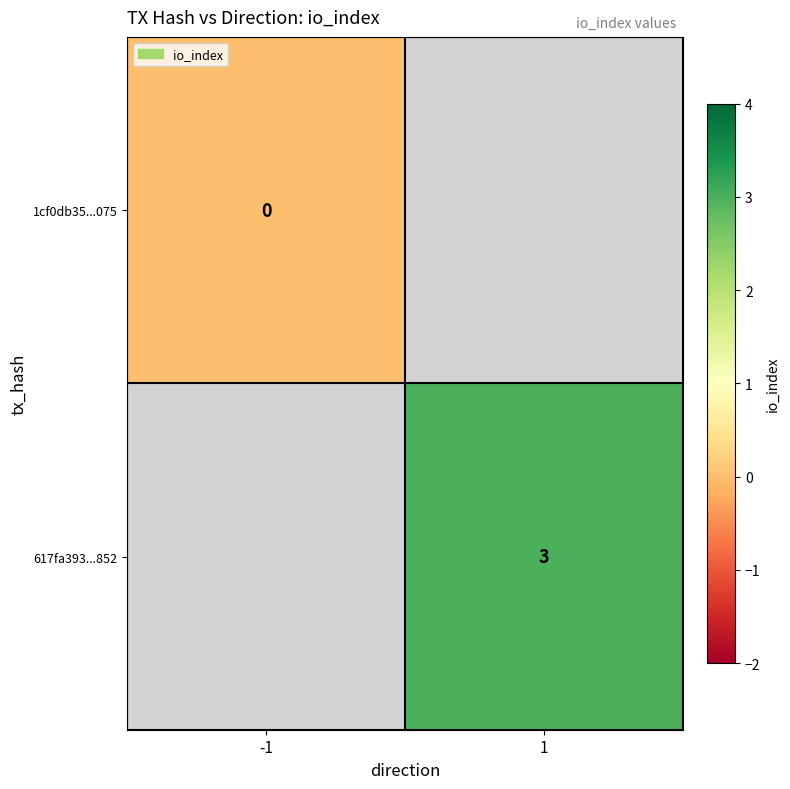

The value of 617fa393...852 at 1 is 3. True or false?

True